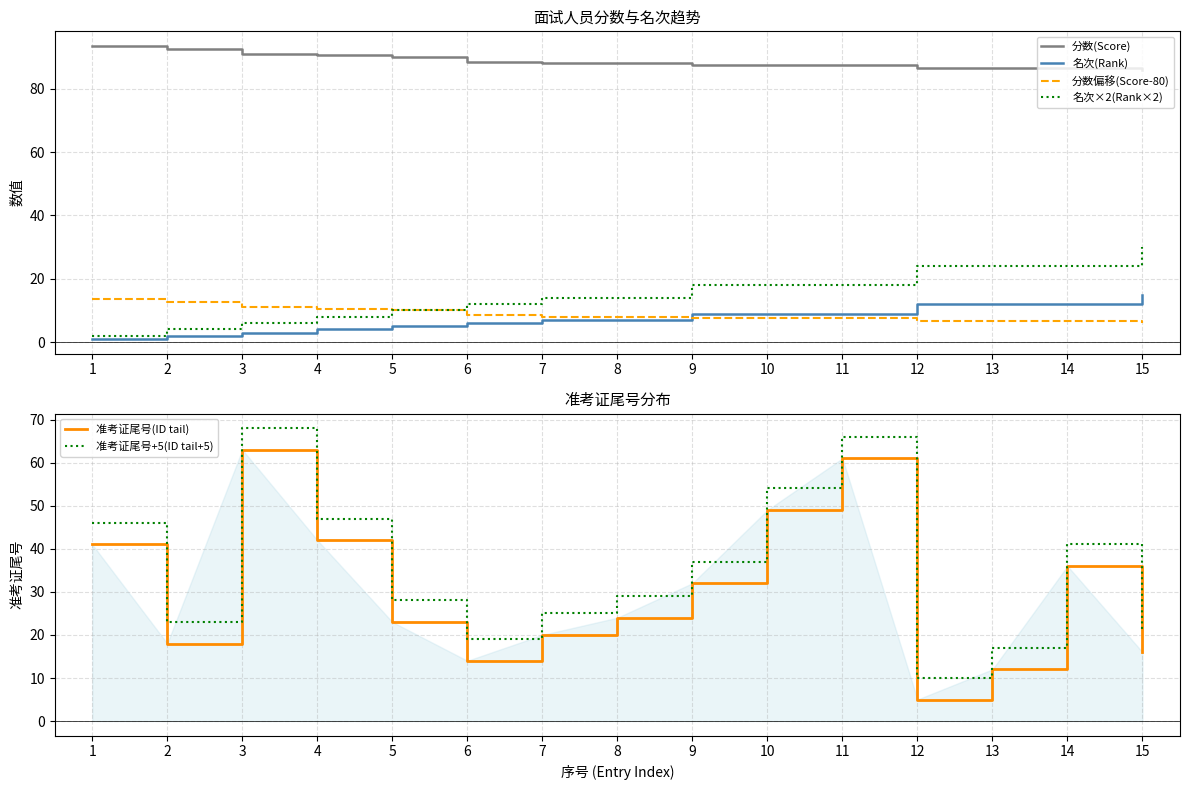

True or false: 名次×2(Rank×2) has a value of 24.0 at 14.

True